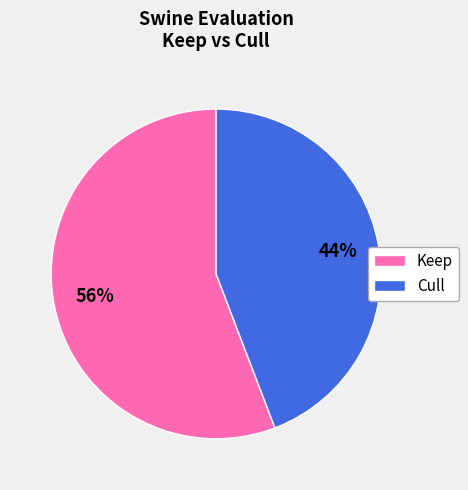

Which category has the biggest portion of the pie?

Keep